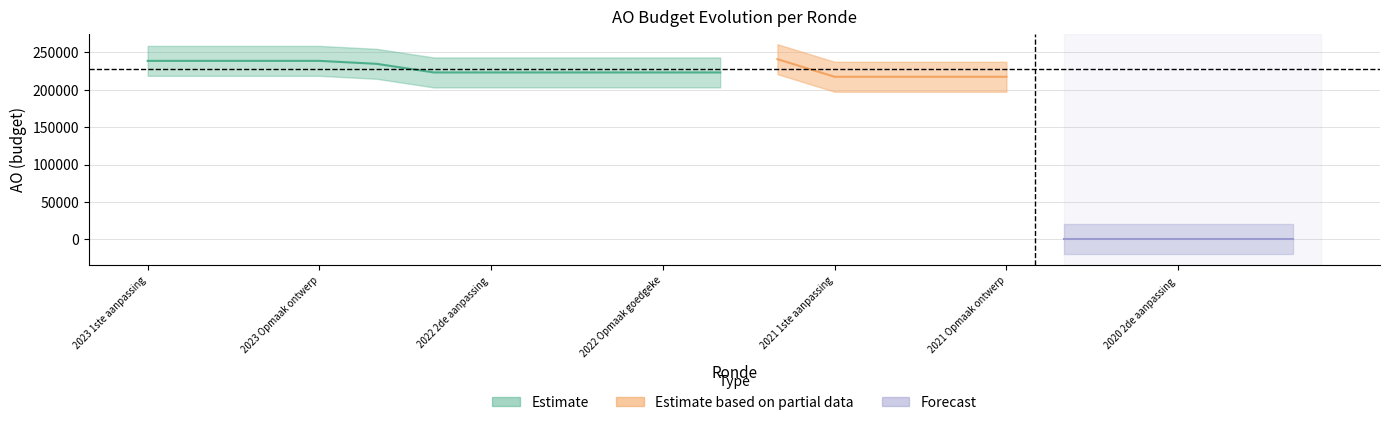

Reading left to right, what are all the values shown in this chart?

2023 1ste aanpassing goedgekeurd=238548	2023 1ste aanpassing ontwerp=238548	2023 Opmaak goedgekeurd=238548	2023 Opmaak ontwerp=238548	2022 uitvoering=234561	2022 2de aanpassing goedgekeurd=223059	2022 2de aanpassing ontwerp=223059	2022 1ste aanpassing goedgekeurd=223059	2022 1ste aanpassing ontwerp=223059	2022 Opmaak goedgekeurd=223059	2022 Opmaak ontwerp=223059	2021 uitvoering=240778	2021 1ste aanpassing goedgekeurd=217288	2021 1ste aanpassing ontwerp=217288	2021 Opmaak goedgekeurd=217288	2021 Opmaak ontwerp=217288	2020 uitvoering=0	2020 2de aanpassing goedgekeurd=0	2020 2de aanpassing ontwerp=0	2020 1ste aanpassing goedgekeurd=0	2020 1ste aanpassing ontwerp=0